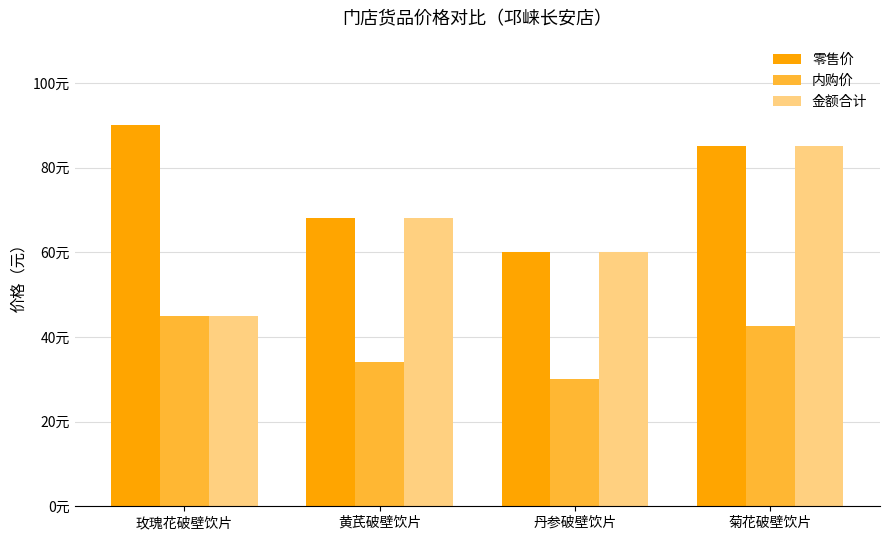

Rank the series by their maximum value, from lowest to highest.

内购价, 金额合计, 零售价